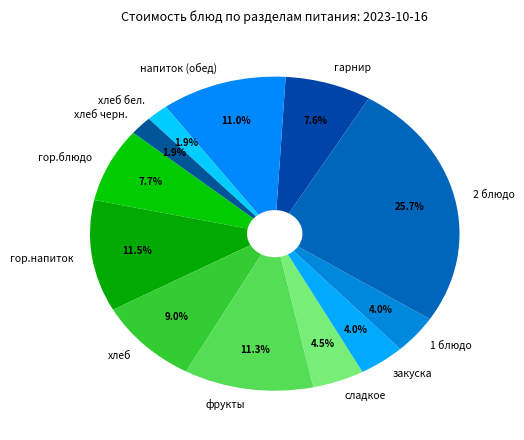

How many segments does this pie chart have?

12